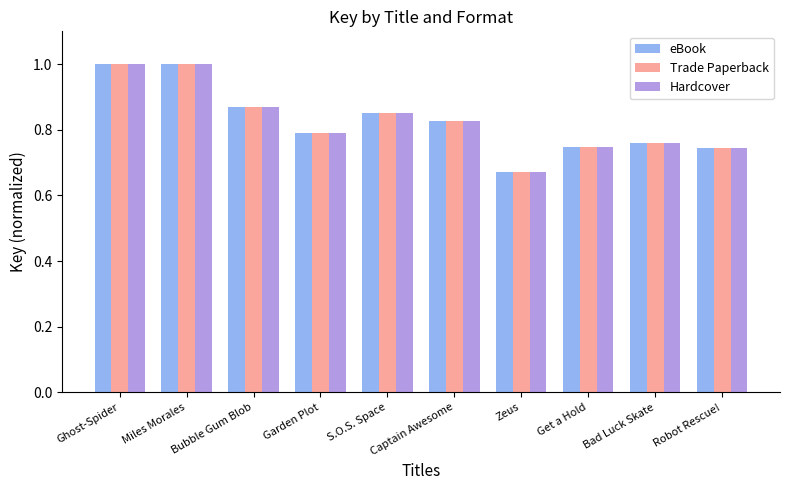

True or false: Hardcover has a value of 1.0 at Ghost-Spider.

True